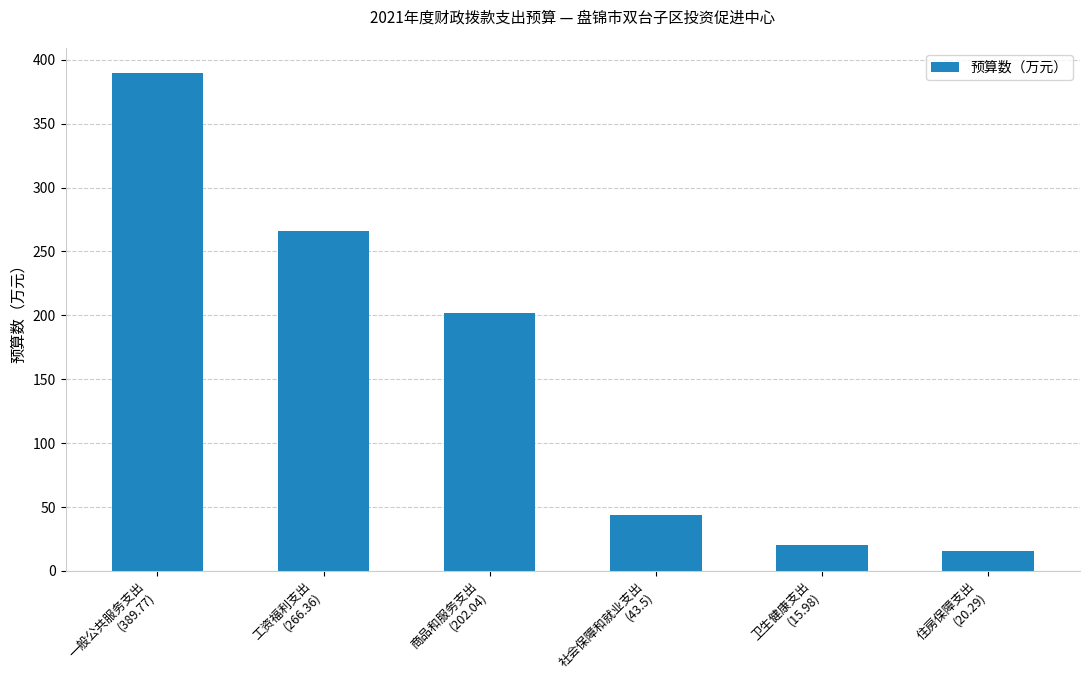

Rank the categories by value from highest to lowest.

一般公共服务支出
(389.77), 工资福利支出
(266.36), 商品和服务支出
(202.04), 社会保障和就业支出
(43.5), 卫生健康支出
(15.98), 住房保障支出
(20.29)